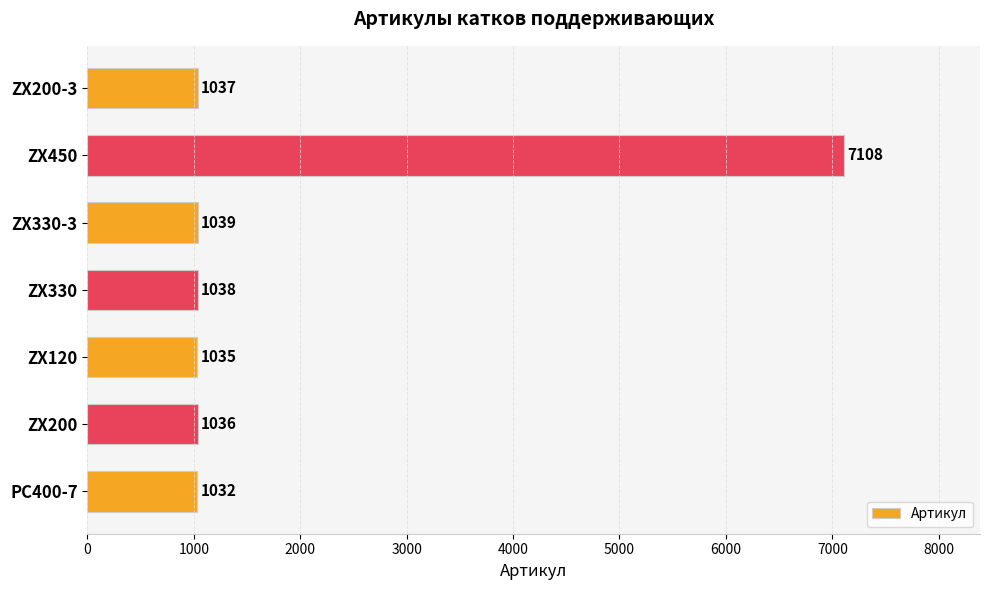

True or false: the data shows 1039 at ZX330-3.

True